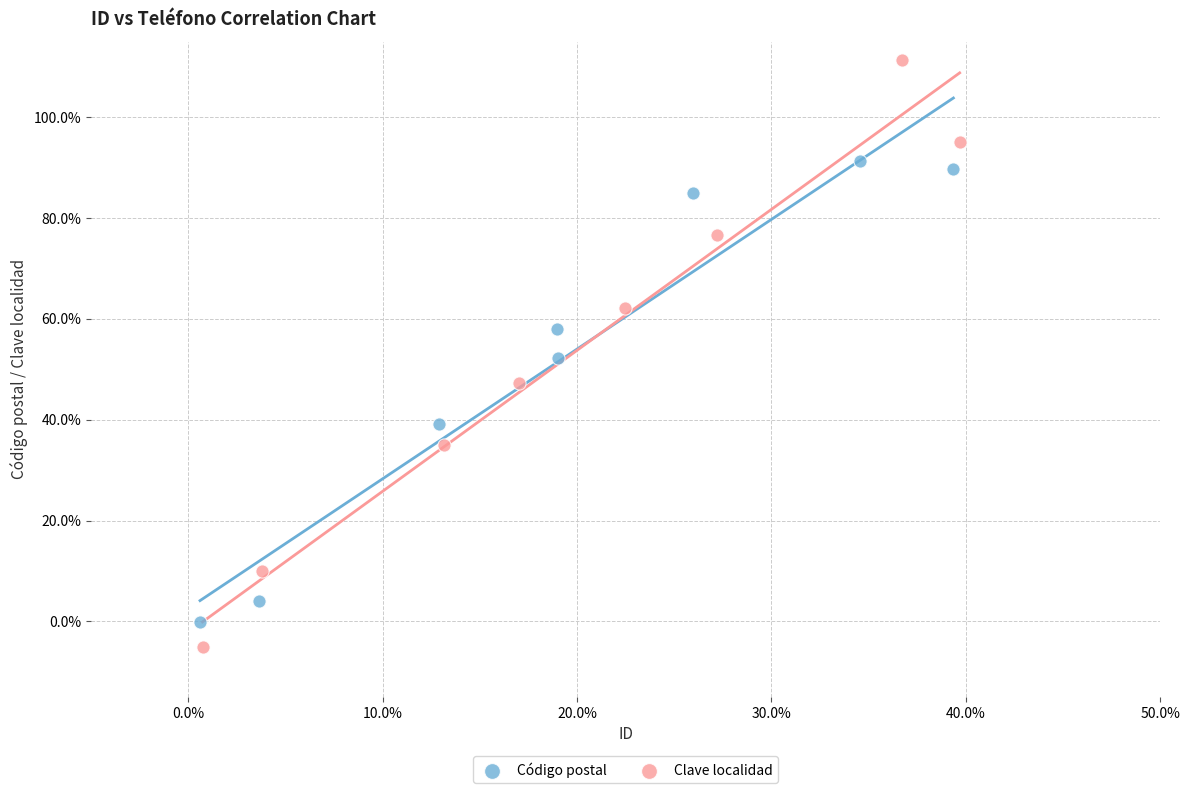

What are all the series names shown in the legend?

Código postal, Clave localidad